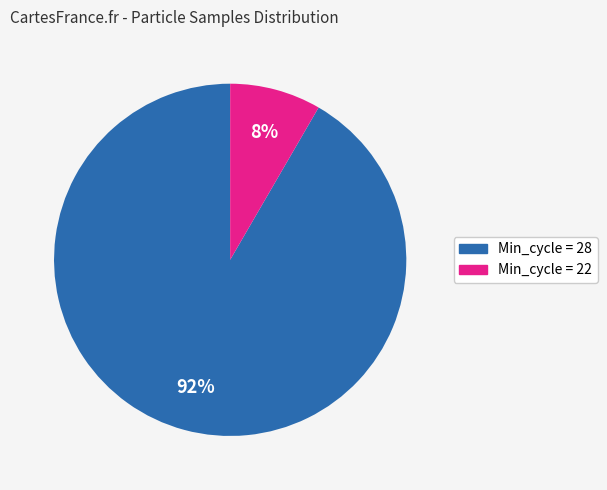

Between Min_cycle = 28 and Min_cycle = 22, which is larger?

Min_cycle = 28